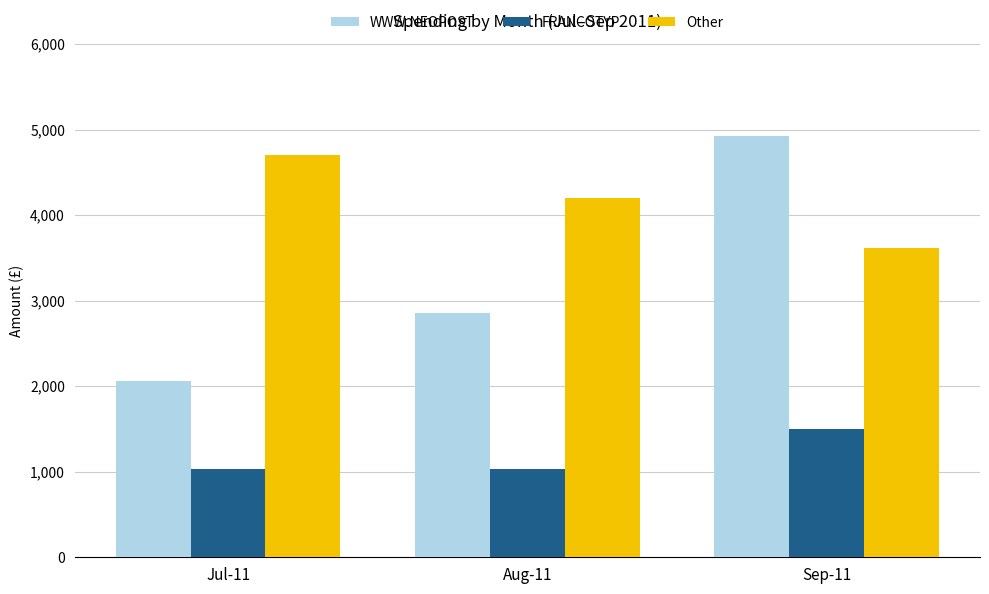

How many bars are there in total?

9